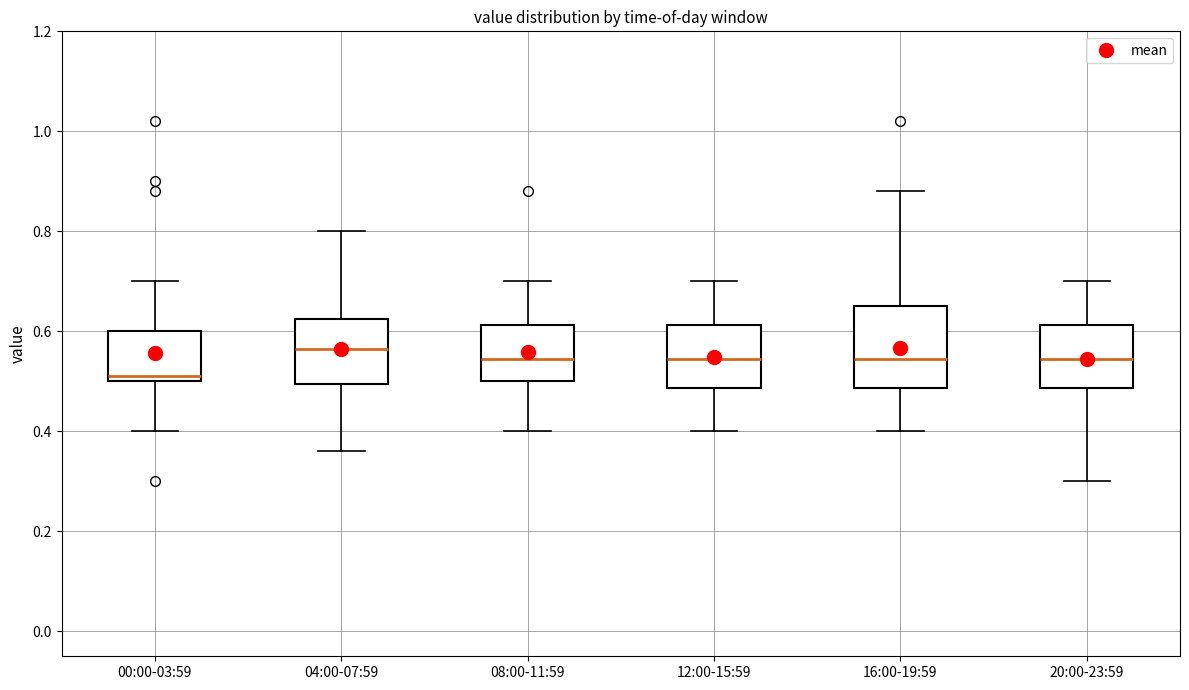

Where does the lower whisker of the box for 16:00-19:59 end on the y-axis? The values are not printed on the chart, so give them approximately, as read against the axis.

0.40